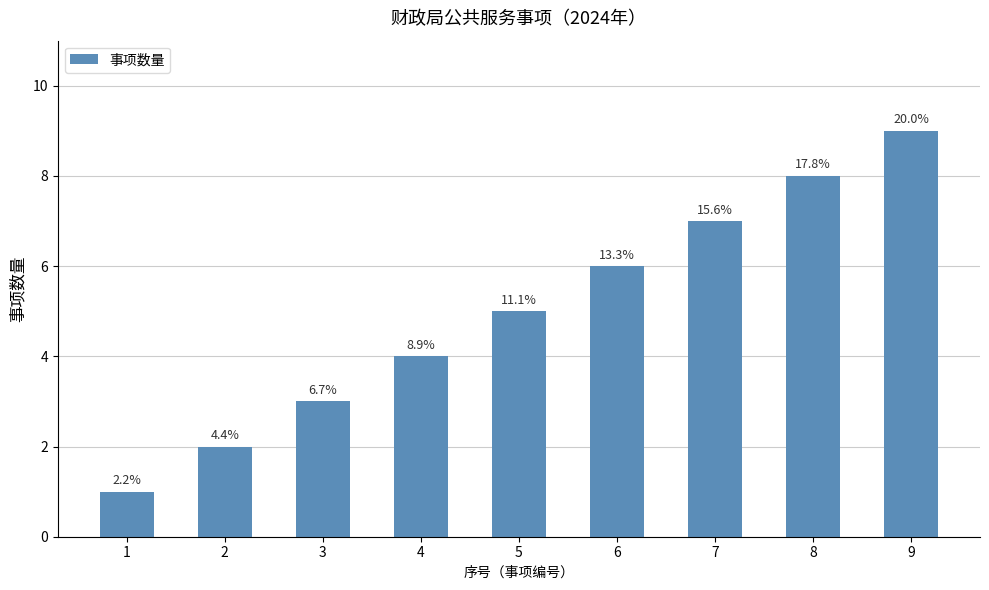

Does the chart contain any negative values?

No